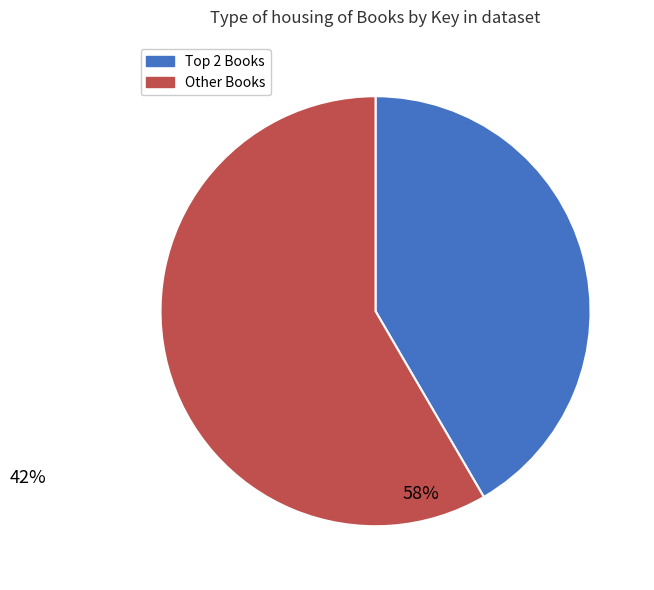

Is there any slice that represents more than half of the pie?

Yes